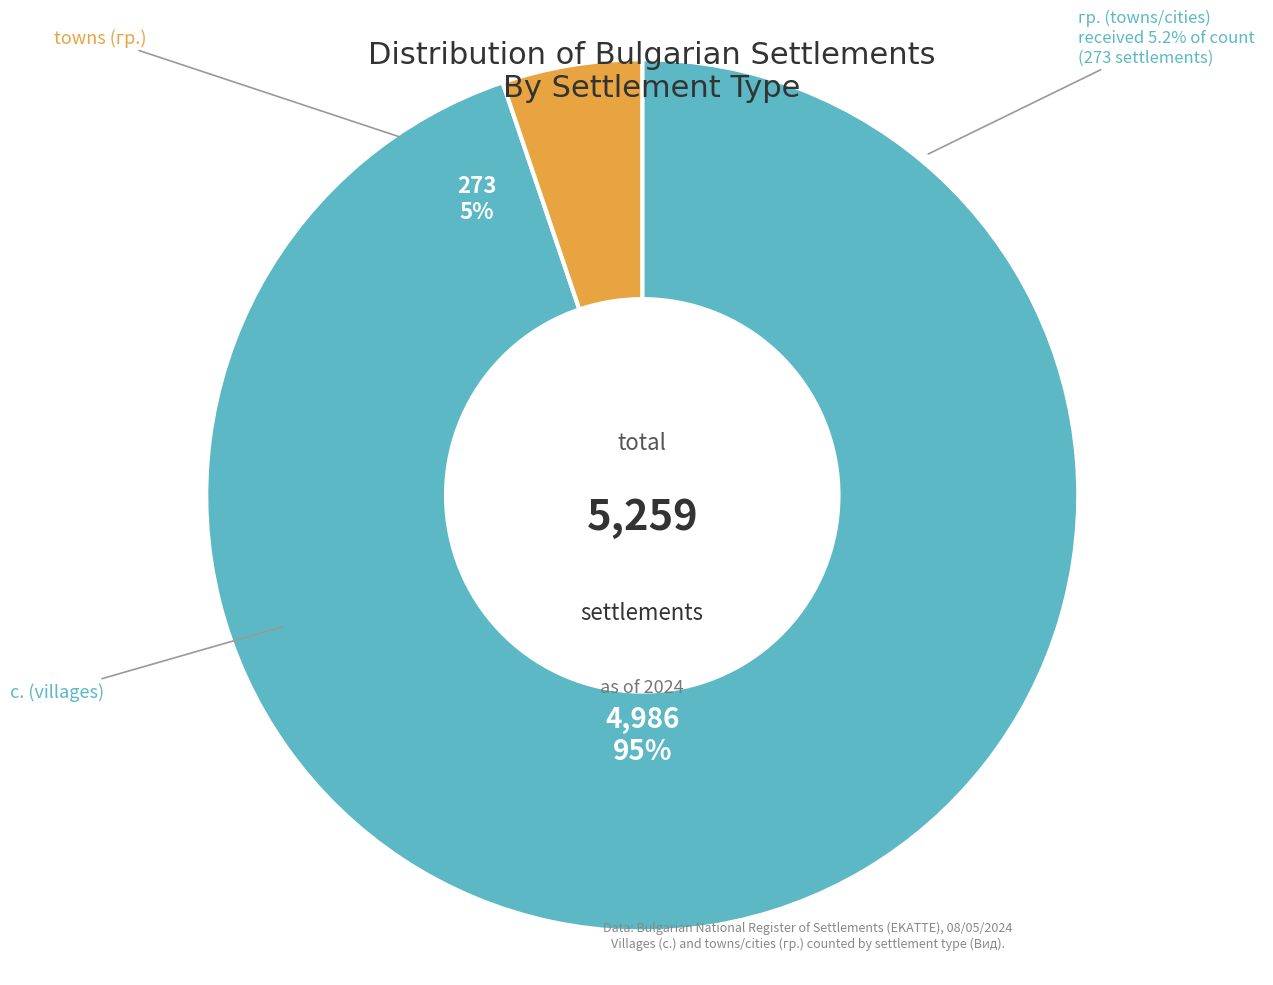

True or false: BG4 accounts for 30% of the total.

False